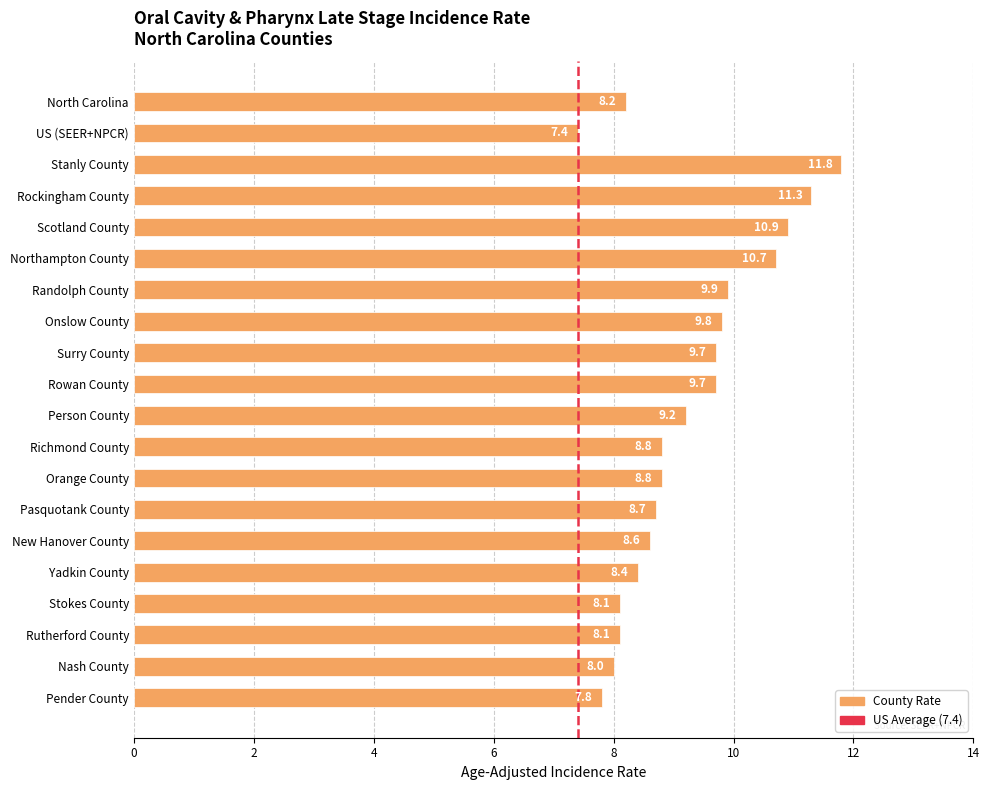

Reading top to bottom, transcribe all the data shown in this chart.

8.2	7.4	11.8	11.3	10.9	10.7	9.9	9.8	9.7	9.7	9.2	8.8	8.8	8.7	8.6	8.4	8.1	8.1	8.0	7.8